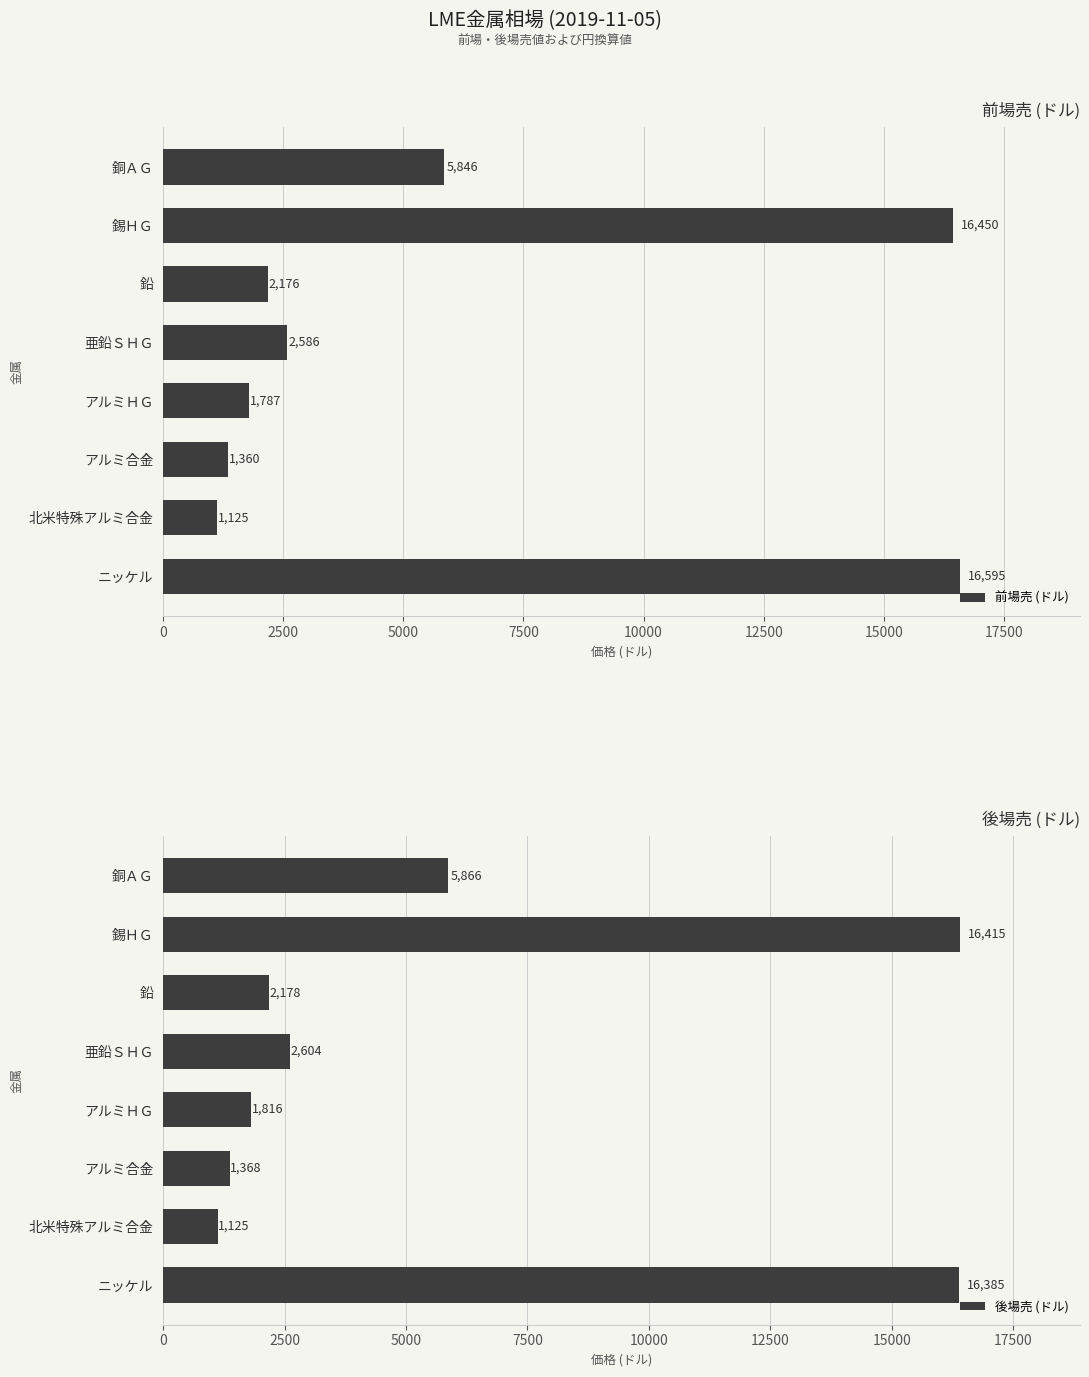

Rank the categories by 前場売 (ドル) value from highest to lowest.

ニッケル, 錫ＨＧ, 銅ＡＧ, 亜鉛ＳＨＧ, 鉛, アルミＨＧ, アルミ合金, 北米特殊アルミ合金